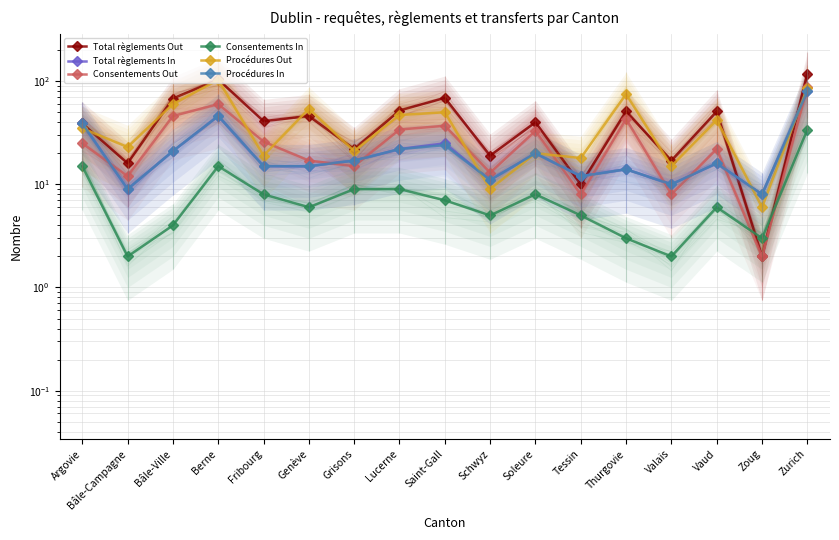

What is the total value across all series at Bâle-Ville?

220